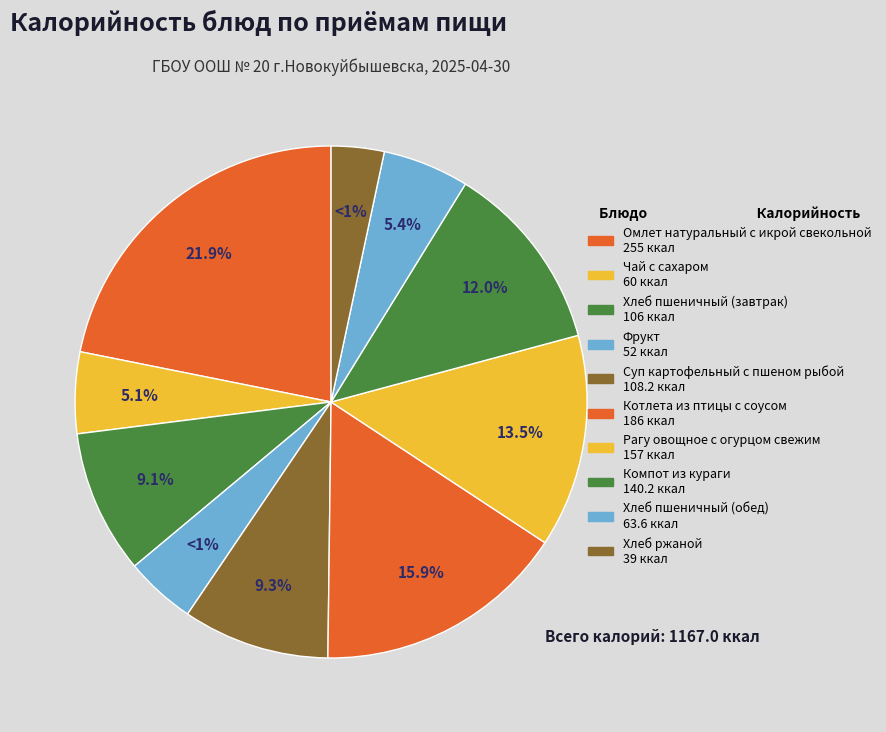

True or false: Котлета из птицы с соусом accounts for 3% of the total.

False